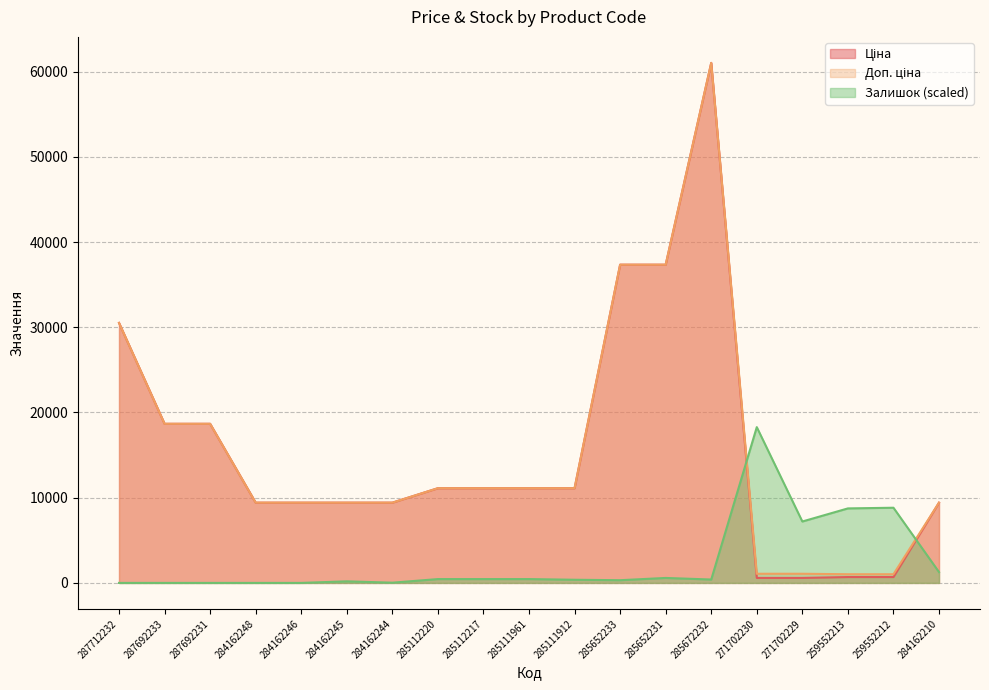

What are all the series names shown in the legend?

Ціна, Доп. ціна, Залишок